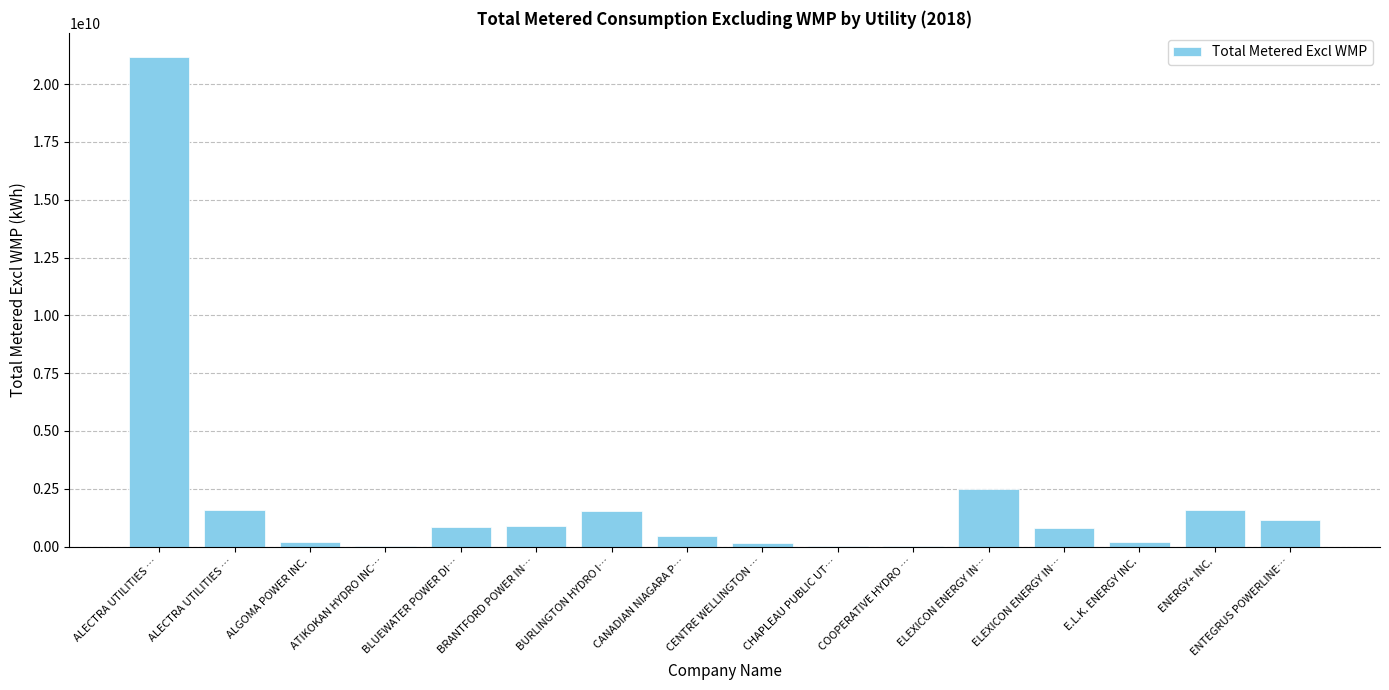

How many distinct data groups are displayed?

1